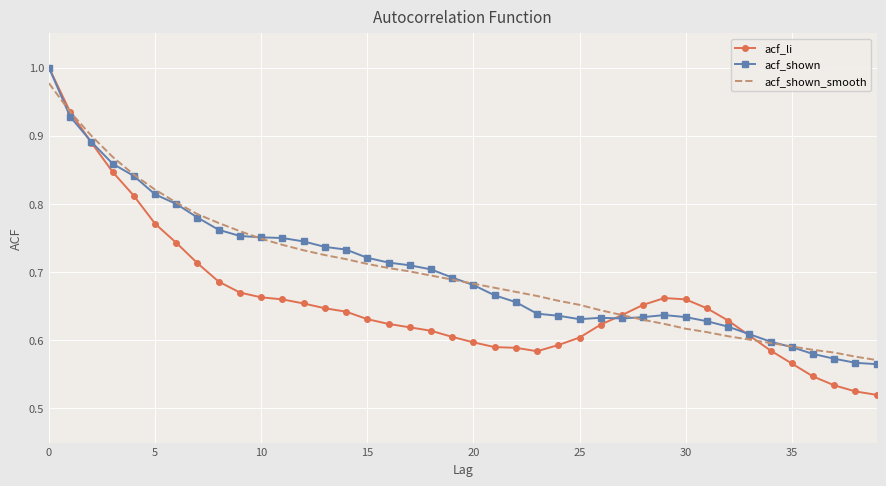

Which series has the widest spread of values?

acf_li